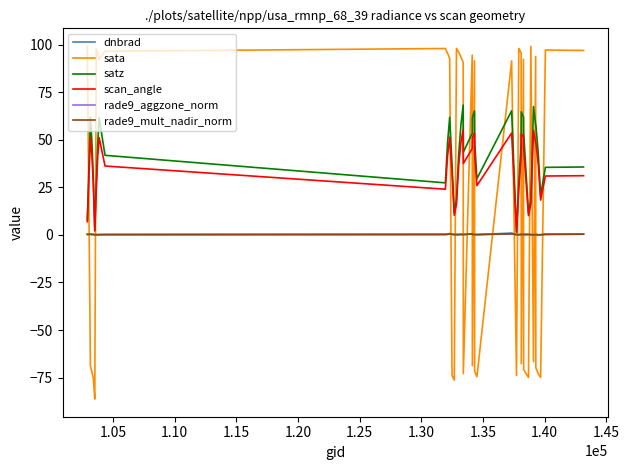

Which series has the largest range (max minus min)?

sata